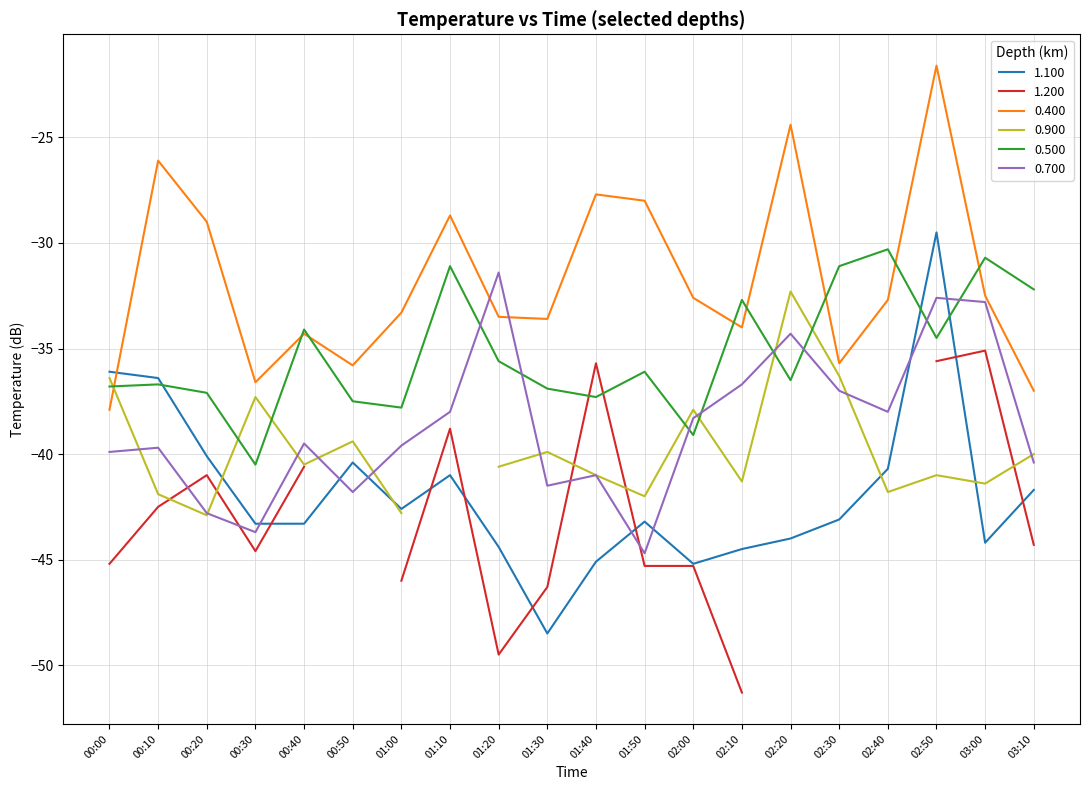

What is the approximate value of 1.100 at 00:20?

-40.1